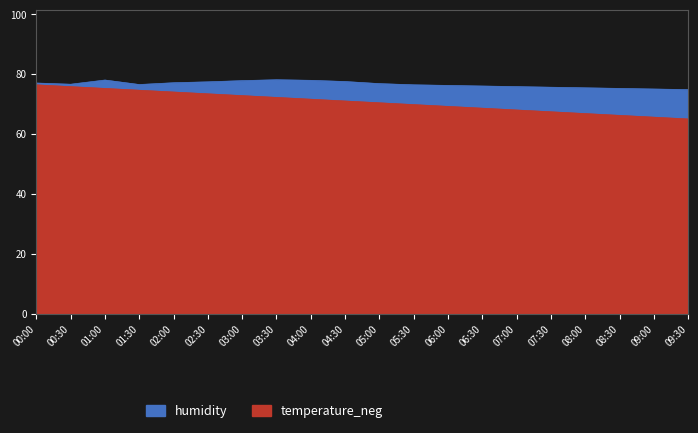

Rank the series by their maximum value, from lowest to highest.

temperature_neg, humidity